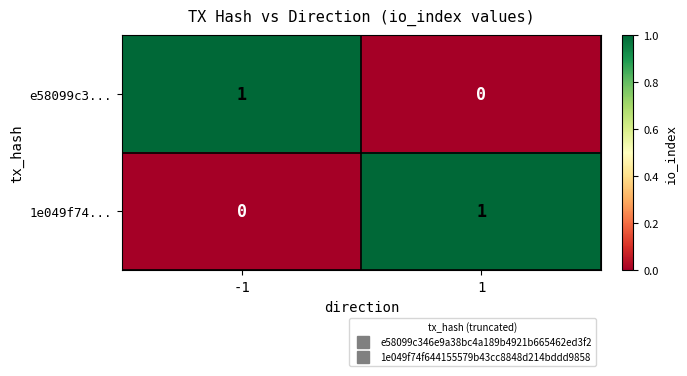

List the labels in order of e58099c3... value, largest first.

-1, 1